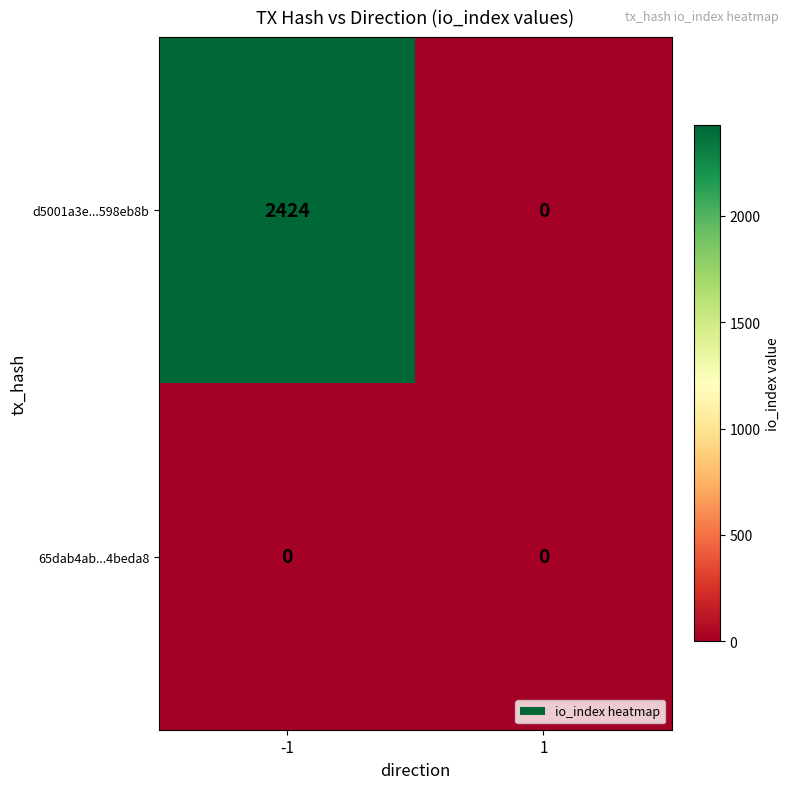

At which category does the chart reach its peak across all series?

-1